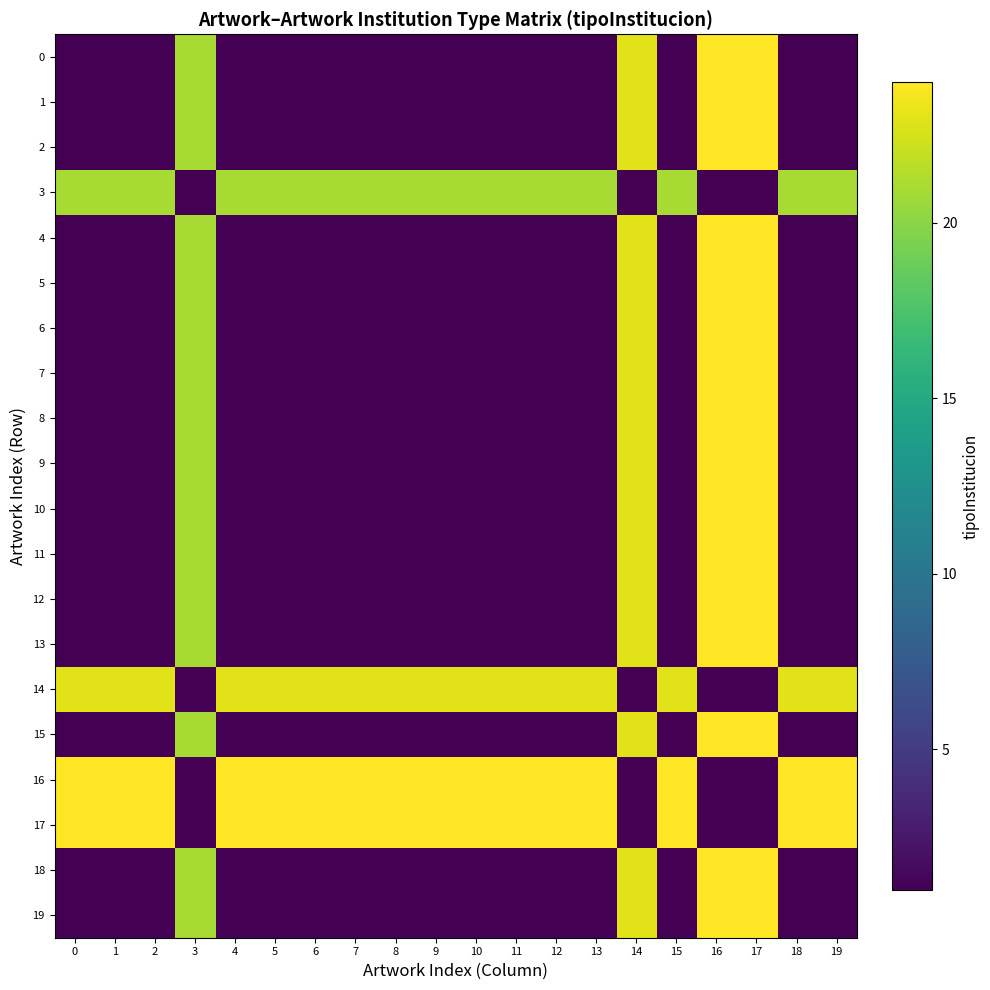

Reading left to right, transcribe all the data shown in this chart.

0: 0=1	1=1	2=1	3=21	4=1	5=1	6=1	7=1	8=1	9=1	10=1	11=1	12=1	13=1	14=23	15=1	16=24	17=24	18=1	19=1
1: 0=1	1=1	2=1	3=21	4=1	5=1	6=1	7=1	8=1	9=1	10=1	11=1	12=1	13=1	14=23	15=1	16=24	17=24	18=1	19=1
2: 0=1	1=1	2=1	3=21	4=1	5=1	6=1	7=1	8=1	9=1	10=1	11=1	12=1	13=1	14=23	15=1	16=24	17=24	18=1	19=1
3: 0=21	1=21	2=21	3=1	4=21	5=21	6=21	7=21	8=21	9=21	10=21	11=21	12=21	13=21	14=1	15=21	16=1	17=1	18=21	19=21
4: 0=1	1=1	2=1	3=21	4=1	5=1	6=1	7=1	8=1	9=1	10=1	11=1	12=1	13=1	14=23	15=1	16=24	17=24	18=1	19=1
5: 0=1	1=1	2=1	3=21	4=1	5=1	6=1	7=1	8=1	9=1	10=1	11=1	12=1	13=1	14=23	15=1	16=24	17=24	18=1	19=1
6: 0=1	1=1	2=1	3=21	4=1	5=1	6=1	7=1	8=1	9=1	10=1	11=1	12=1	13=1	14=23	15=1	16=24	17=24	18=1	19=1
7: 0=1	1=1	2=1	3=21	4=1	5=1	6=1	7=1	8=1	9=1	10=1	11=1	12=1	13=1	14=23	15=1	16=24	17=24	18=1	19=1
8: 0=1	1=1	2=1	3=21	4=1	5=1	6=1	7=1	8=1	9=1	10=1	11=1	12=1	13=1	14=23	15=1	16=24	17=24	18=1	19=1
9: 0=1	1=1	2=1	3=21	4=1	5=1	6=1	7=1	8=1	9=1	10=1	11=1	12=1	13=1	14=23	15=1	16=24	17=24	18=1	19=1
10: 0=1	1=1	2=1	3=21	4=1	5=1	6=1	7=1	8=1	9=1	10=1	11=1	12=1	13=1	14=23	15=1	16=24	17=24	18=1	19=1
11: 0=1	1=1	2=1	3=21	4=1	5=1	6=1	7=1	8=1	9=1	10=1	11=1	12=1	13=1	14=23	15=1	16=24	17=24	18=1	19=1
12: 0=1	1=1	2=1	3=21	4=1	5=1	6=1	7=1	8=1	9=1	10=1	11=1	12=1	13=1	14=23	15=1	16=24	17=24	18=1	19=1
13: 0=1	1=1	2=1	3=21	4=1	5=1	6=1	7=1	8=1	9=1	10=1	11=1	12=1	13=1	14=23	15=1	16=24	17=24	18=1	19=1
14: 0=23	1=23	2=23	3=1	4=23	5=23	6=23	7=23	8=23	9=23	10=23	11=23	12=23	13=23	14=1	15=23	16=1	17=1	18=23	19=23
15: 0=1	1=1	2=1	3=21	4=1	5=1	6=1	7=1	8=1	9=1	10=1	11=1	12=1	13=1	14=23	15=1	16=24	17=24	18=1	19=1
16: 0=24	1=24	2=24	3=1	4=24	5=24	6=24	7=24	8=24	9=24	10=24	11=24	12=24	13=24	14=1	15=24	16=1	17=1	18=24	19=24
17: 0=24	1=24	2=24	3=1	4=24	5=24	6=24	7=24	8=24	9=24	10=24	11=24	12=24	13=24	14=1	15=24	16=1	17=1	18=24	19=24
18: 0=1	1=1	2=1	3=21	4=1	5=1	6=1	7=1	8=1	9=1	10=1	11=1	12=1	13=1	14=23	15=1	16=24	17=24	18=1	19=1
19: 0=1	1=1	2=1	3=21	4=1	5=1	6=1	7=1	8=1	9=1	10=1	11=1	12=1	13=1	14=23	15=1	16=24	17=24	18=1	19=1